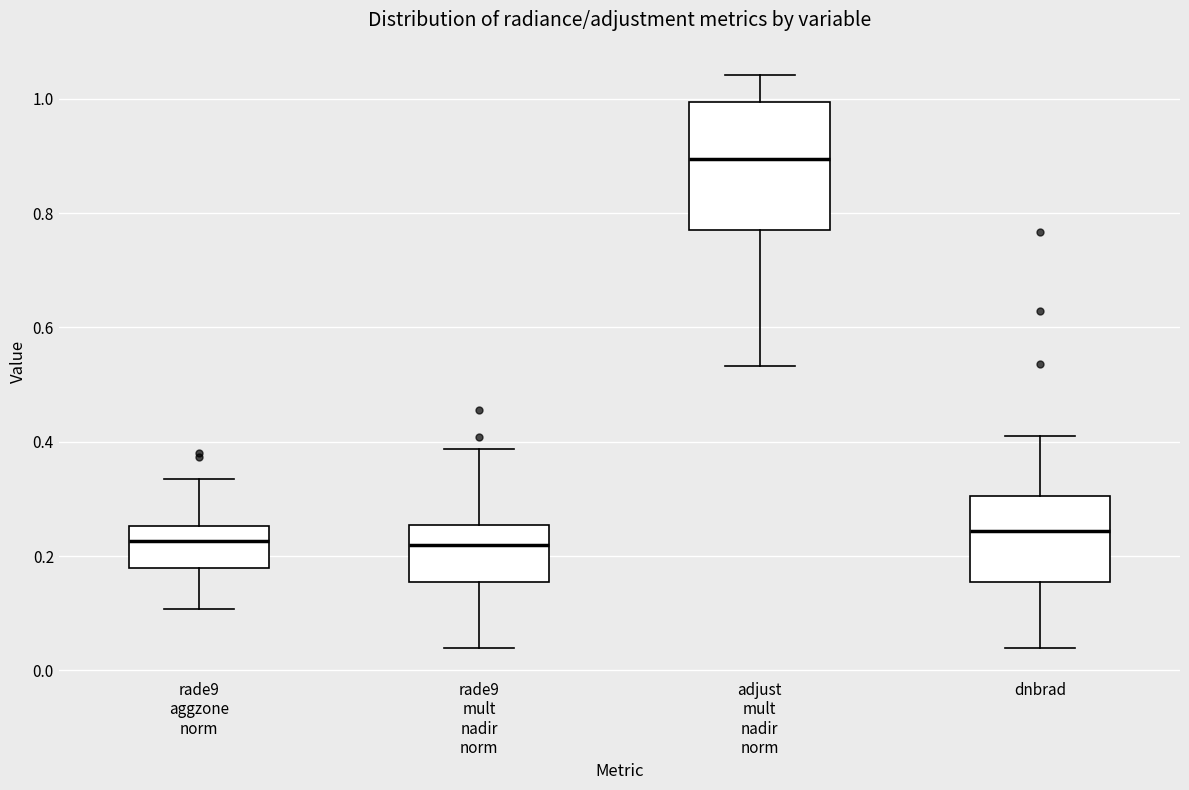

Reading left to right, transcribe this box plot: for each box, give where its median line is, the range the box spans, and where its two whiskers end, as read against the y-axis. The values are not printed on the chart, so give them approximately, as read against the axis.

rade9 aggzone norm: median 0.22, box 0.18 to 0.26, whiskers 0.10 to 0.34
rade9 mult nadir norm: median 0.22, box 0.16 to 0.26, whiskers 0.04 to 0.38
adjust mult nadir norm: median 0.90, box 0.78 to 1.00, whiskers 0.54 to 1.04
dnbrad: median 0.24, box 0.16 to 0.30, whiskers 0.04 to 0.42